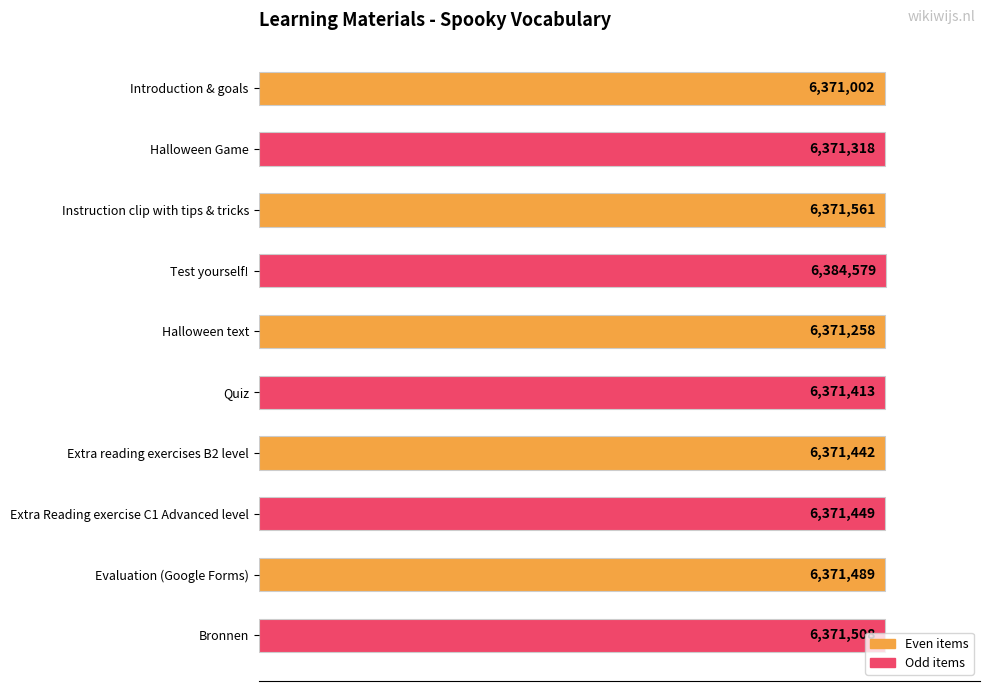

Are the bars horizontal?

Yes